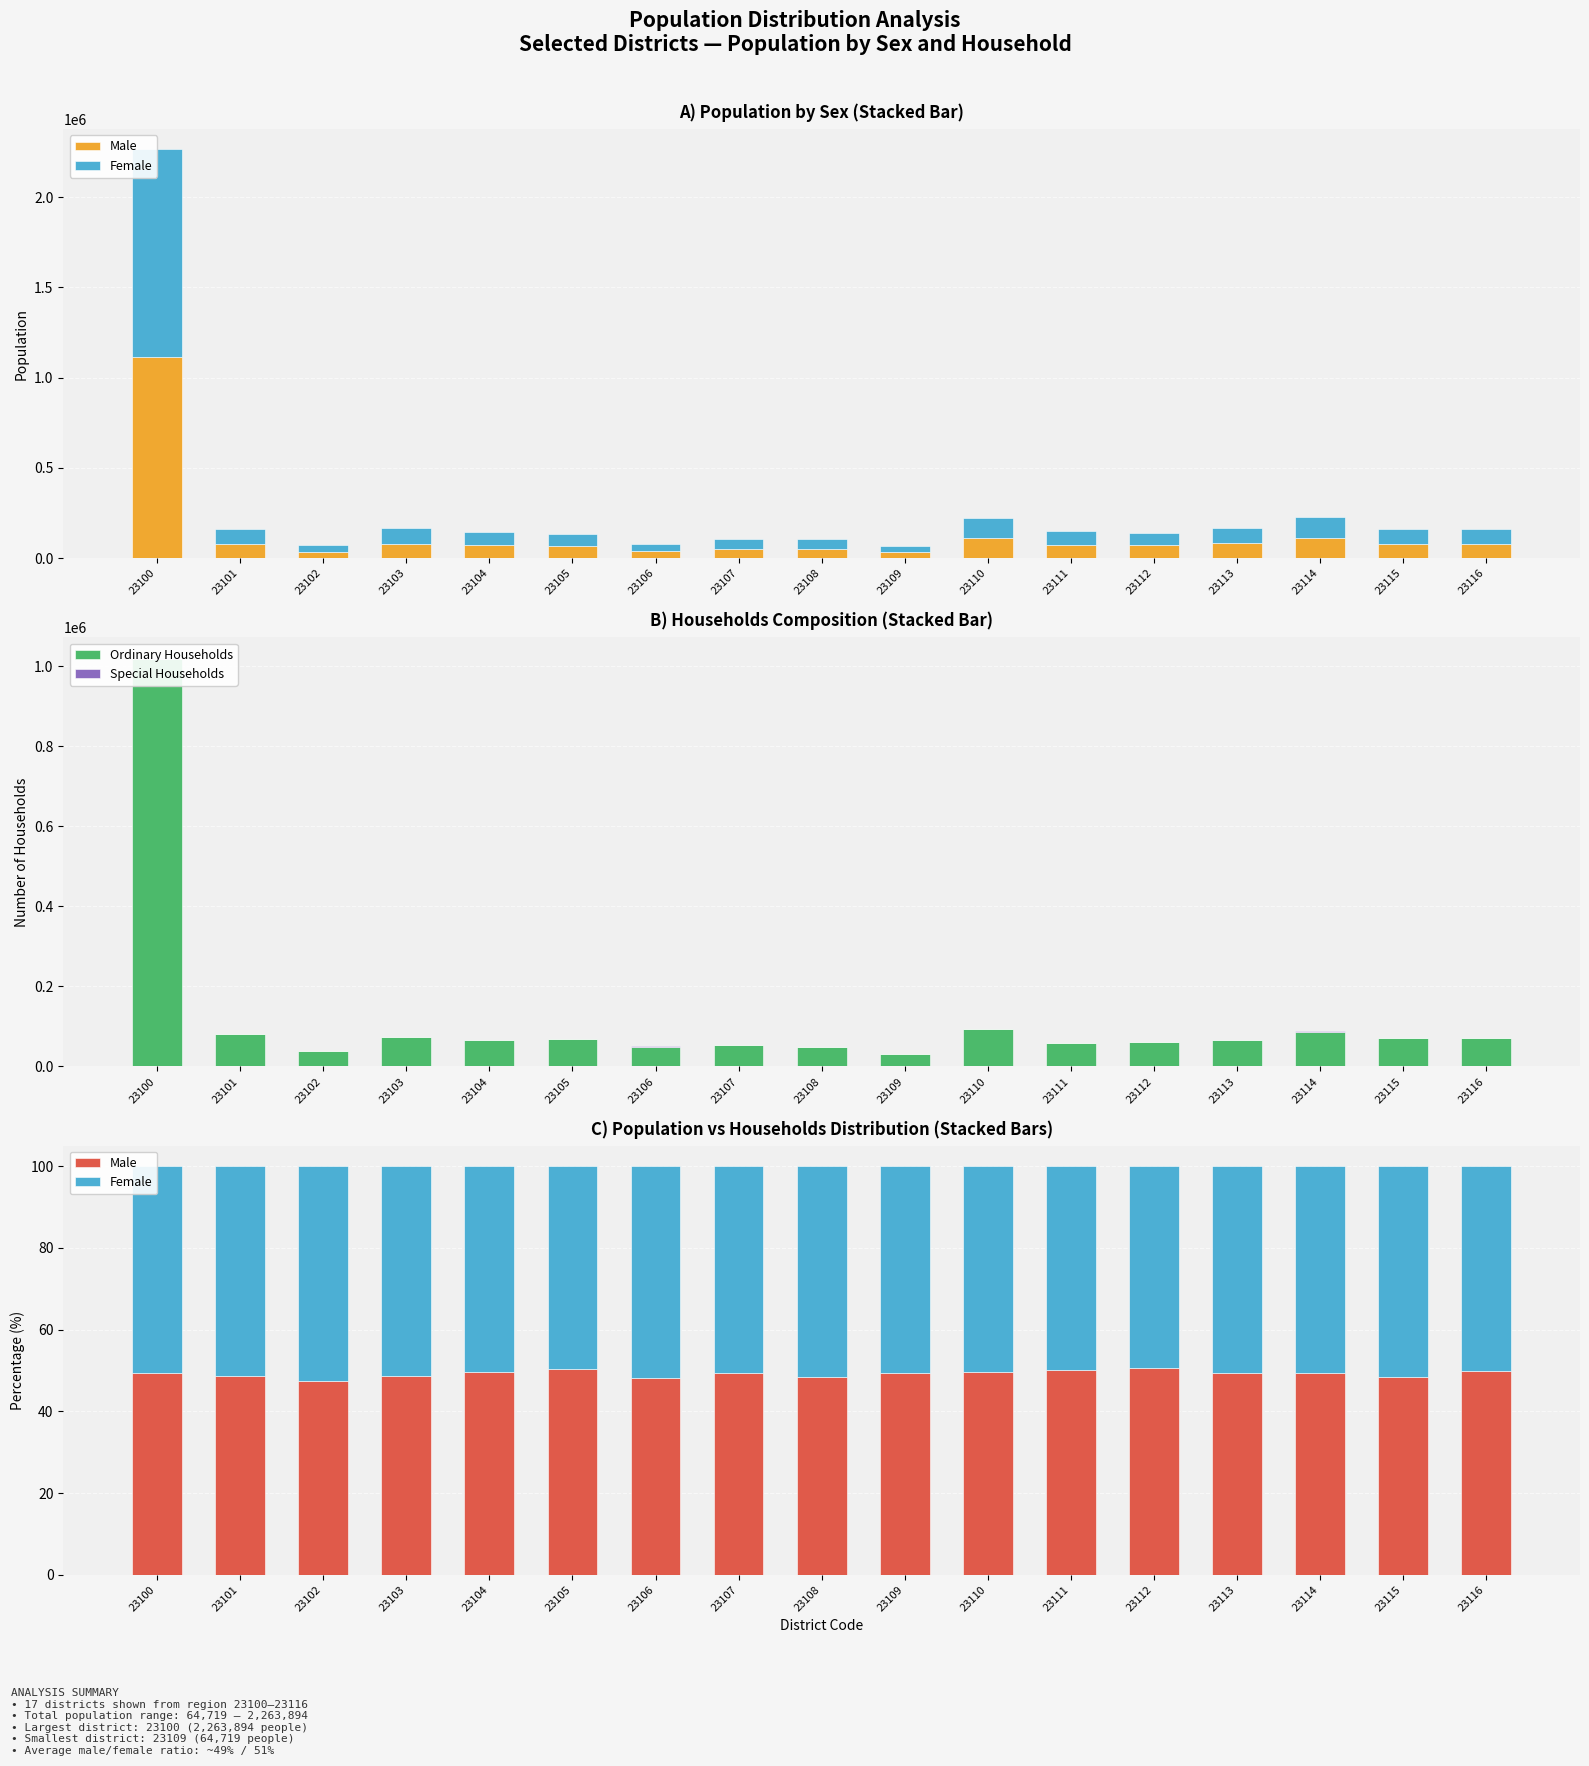

What value does the Ordinary Households series have at 23116?

70501.0